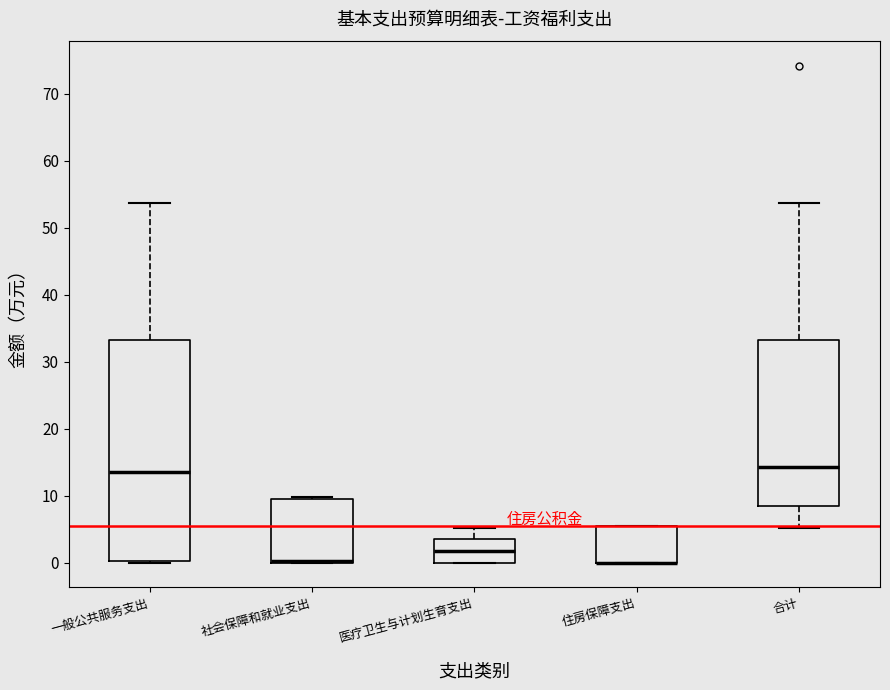

Reading left to right, transcribe this box plot: for each box, give where its median line is, the range the box spans, and where its two whiskers end, as read against the y-axis. The values are not printed on the chart, so give them approximately, as read against the axis.

一般公共服务支出: median 14, box 0 to 33, whiskers 0 to 54
社会保障和就业支出: median 0 (drawn on the box's lower edge), box 0 to 9, whiskers 0 to 10
医疗卫生与计划生育支出: median 2, box 0 to 4, whiskers 0 to 5
住房保障支出: median 0 (drawn on the box's lower edge), box 0 to 5, whiskers 0 to 5
合计: median 14, box 8 to 33, whiskers 5 to 54